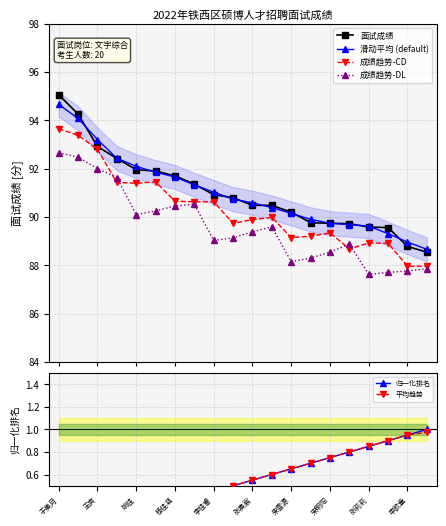

True or false: 面试成绩 and 成绩趋势-DL intersect in this chart.

False